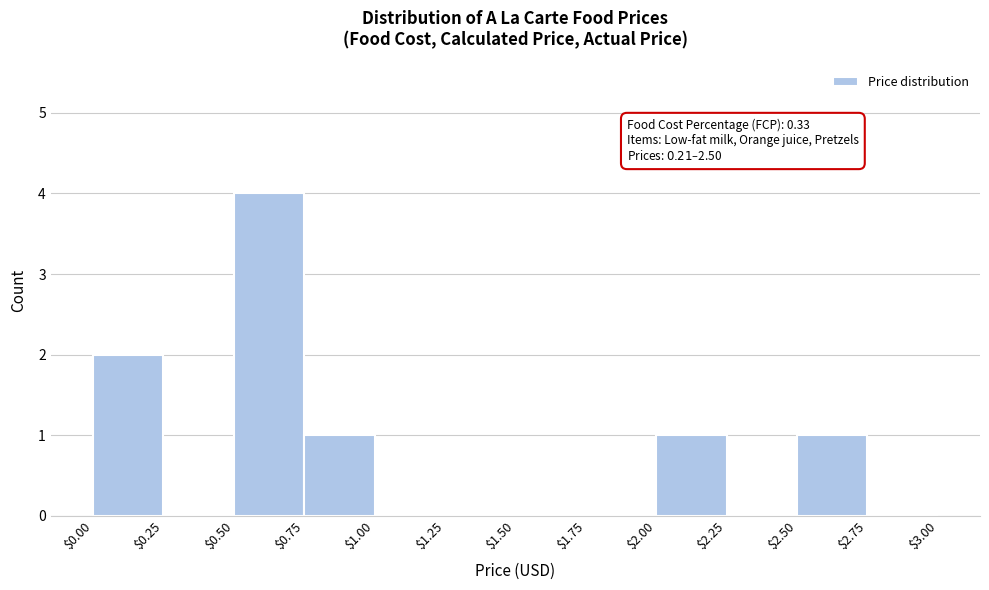

Over which range of the x-axis is the bar tallest?

$0.50 to $0.75